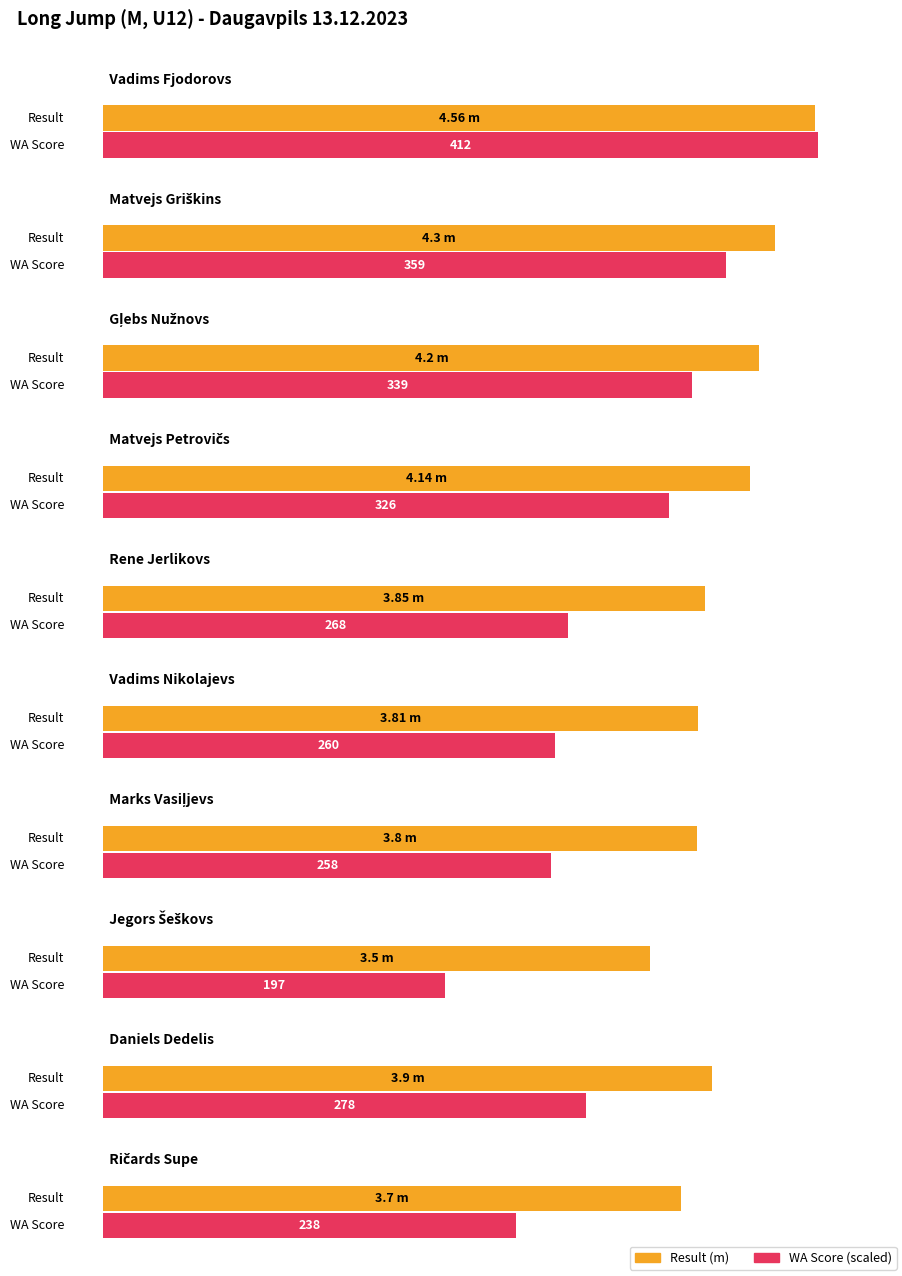

At how many categories does at least one series exceed 6?

10